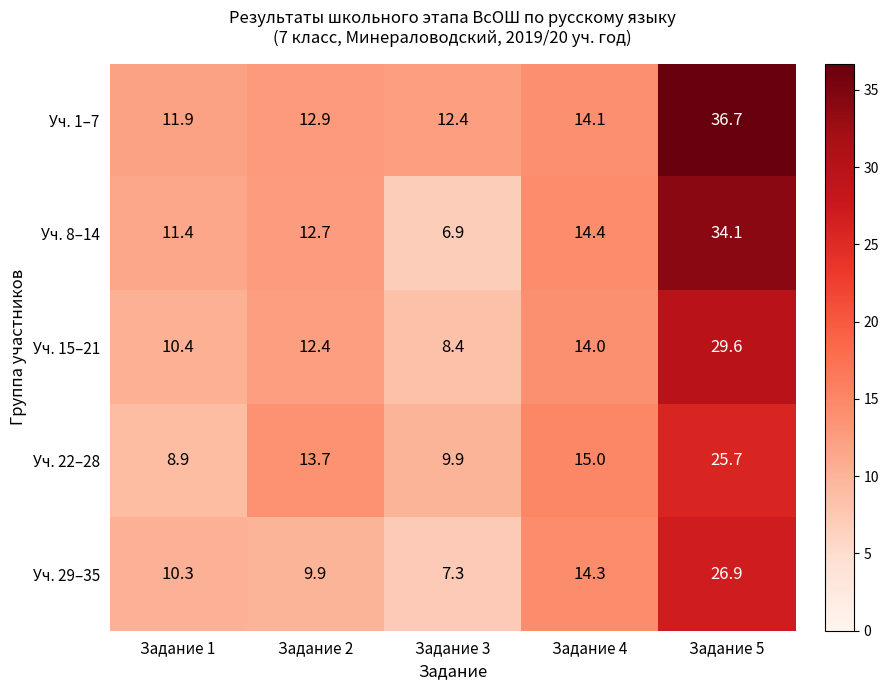

At which category is the sum across all series the highest?

Задание 5